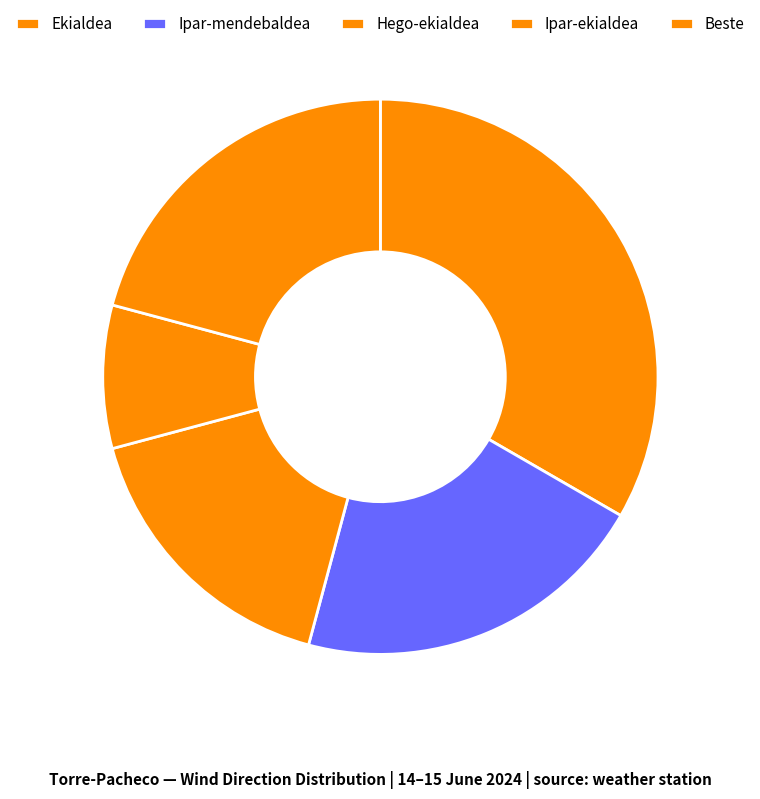

To the nearest percent, what portion does Hego-ekialdea represent?

15%